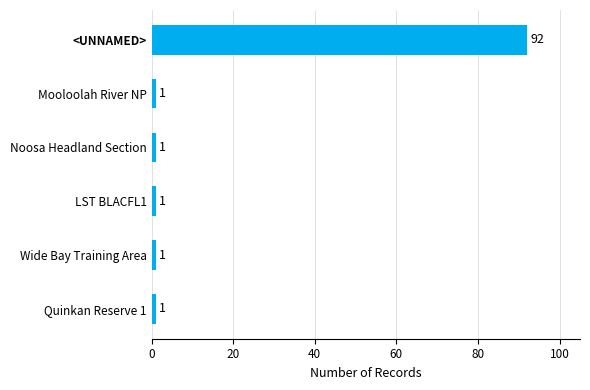

Count the number of values greater than 1.

1